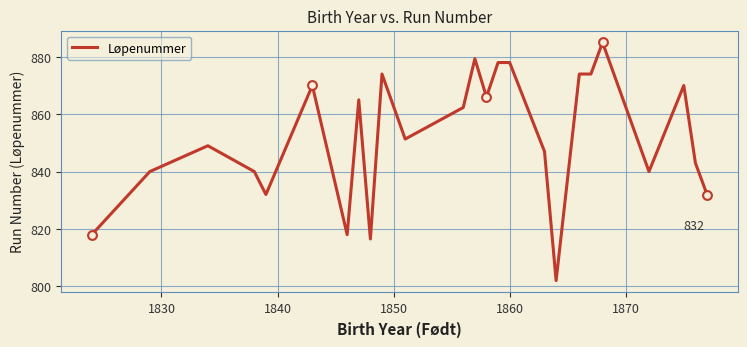

What is the maximum value shown in the chart?

885.0